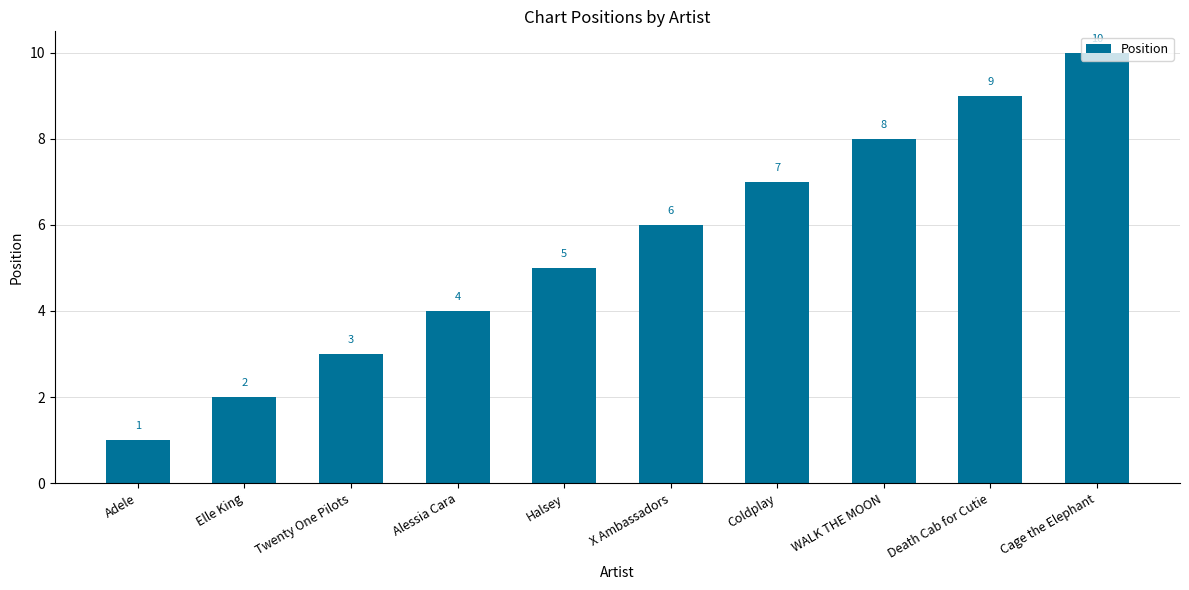

At which category does the chart reach its minimum across all series?

Adele